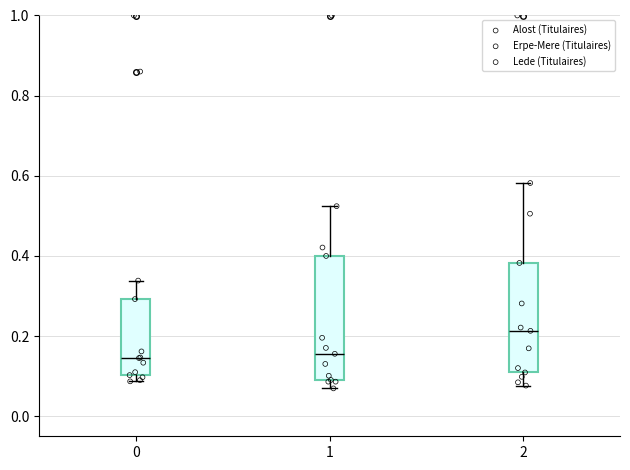

Reading left to right, read every box against the y-axis: the position of its median line, the range the box covers, and the ends of its whiskers. The values are not printed on the chart, so give them approximately, as read against the axis.

0: median 0.14, box 0.10 to 0.30, whiskers 0.08 to 0.34
1: median 0.16, box 0.10 to 0.40, whiskers 0.06 to 0.52
2: median 0.22, box 0.10 to 0.38, whiskers 0.08 to 0.58